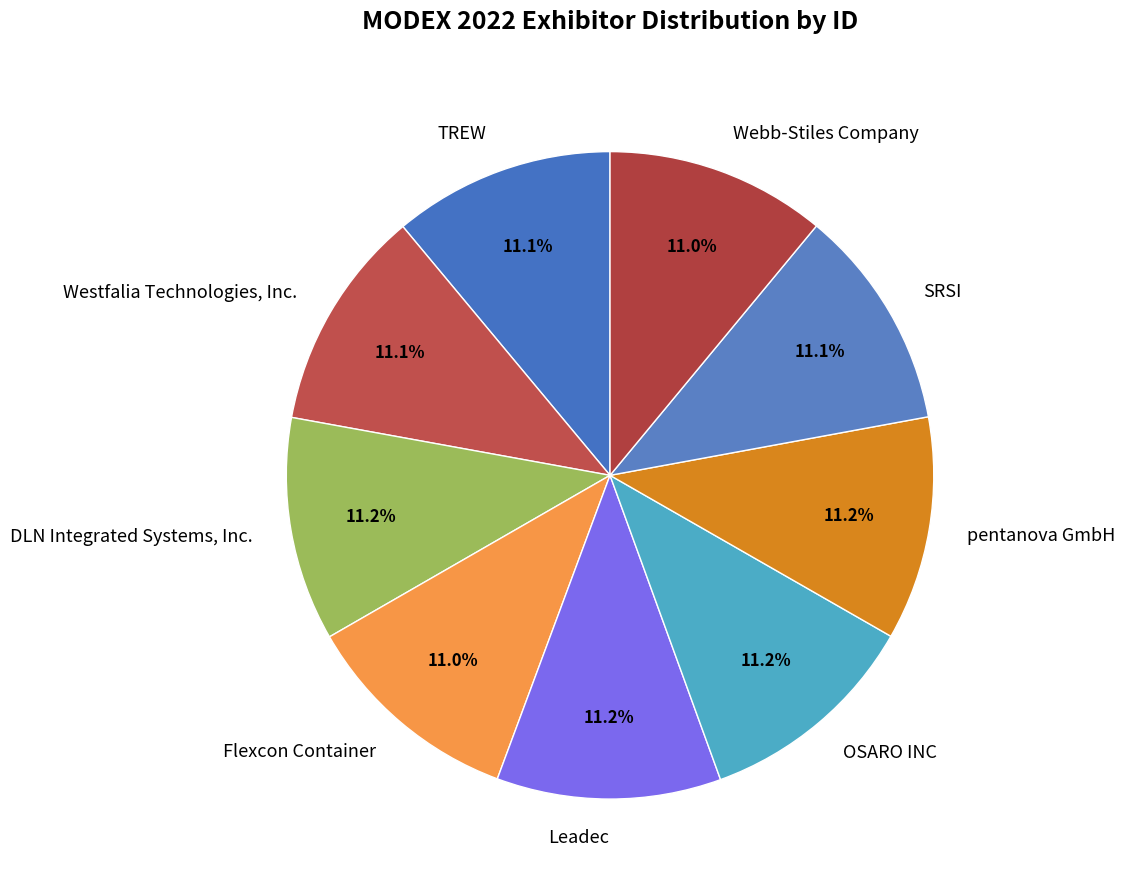

Is it true that Flexcon Container is 11% of the pie?

True